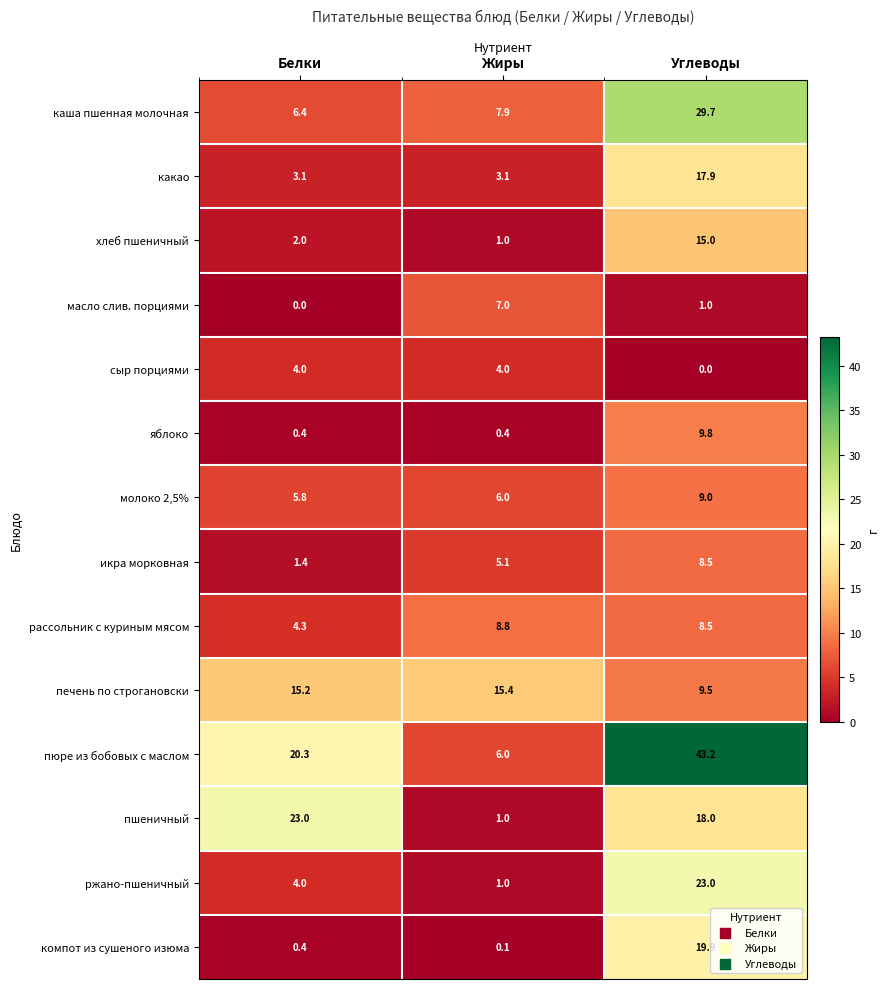

At which label is молоко 2,5% closest to 7?

Жиры